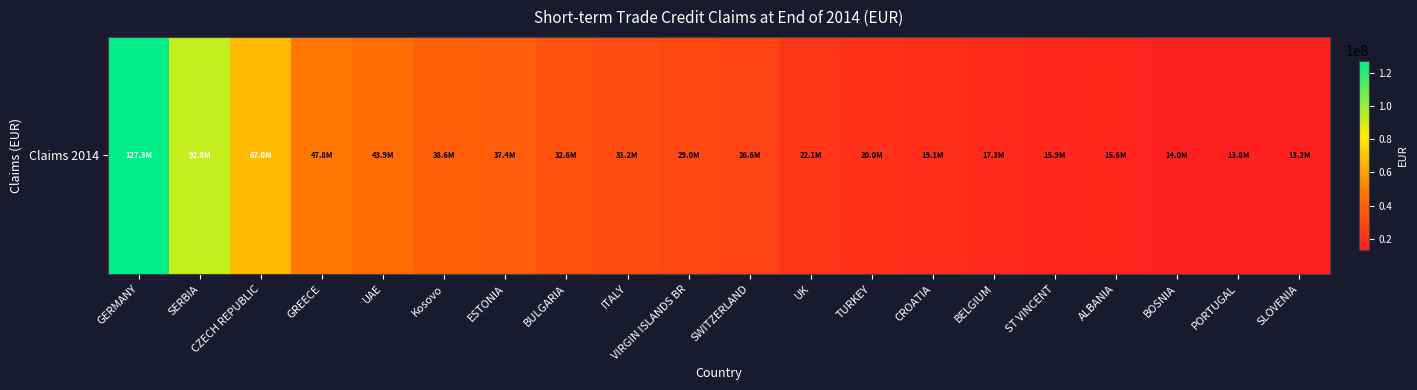

The chart shows a value of 20667715.3 at ALBANIA. True or false?

False